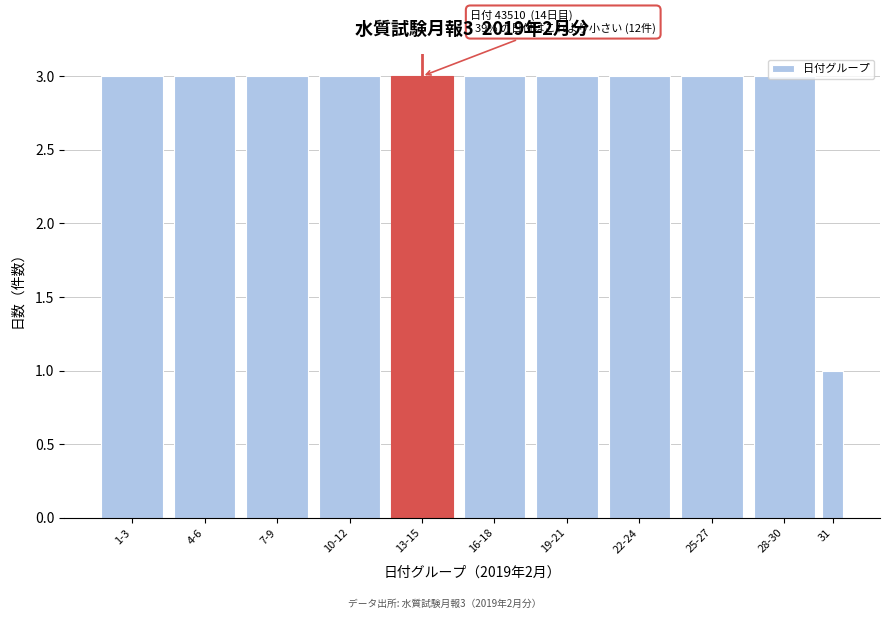

True or false: the data shows 2 at 7-9.

False